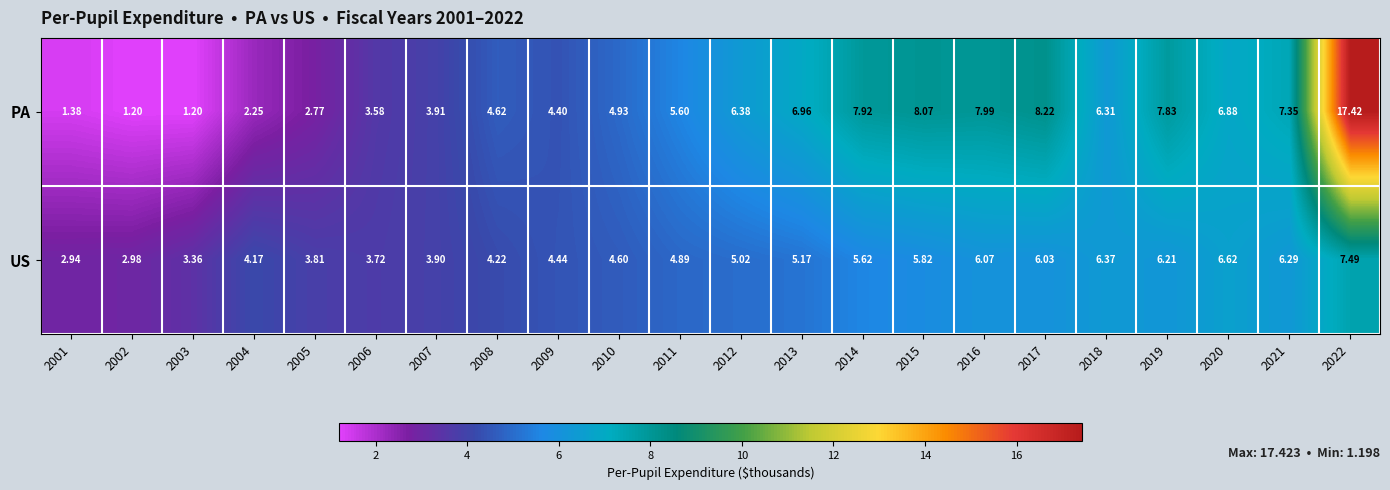

At 2011, list the series in order from largest to smallest.

PA, US